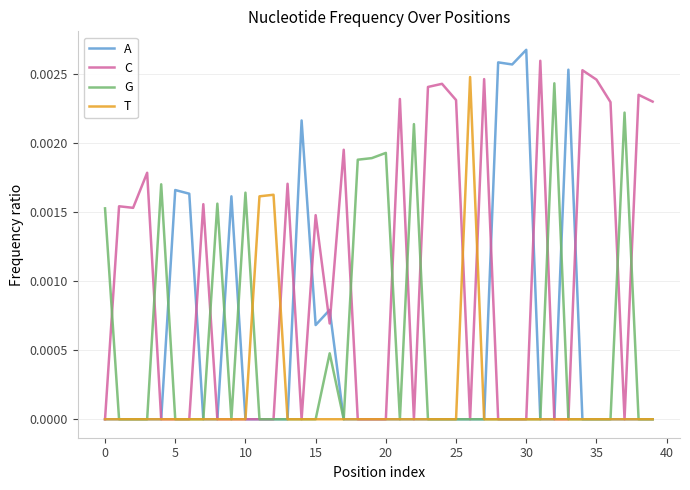

Which series has the largest total across all categories?

C